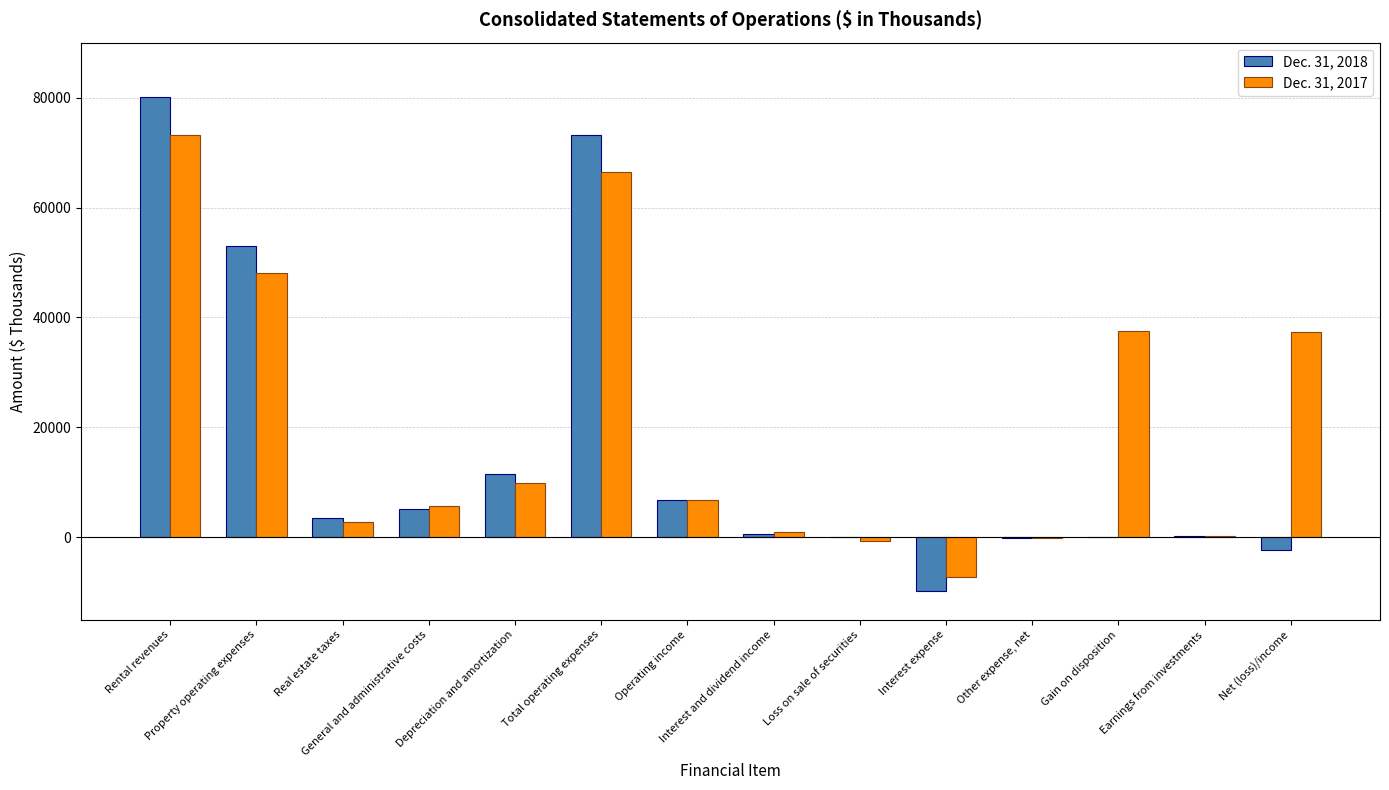

Which series has the largest total across all categories?

Dec. 31, 2017